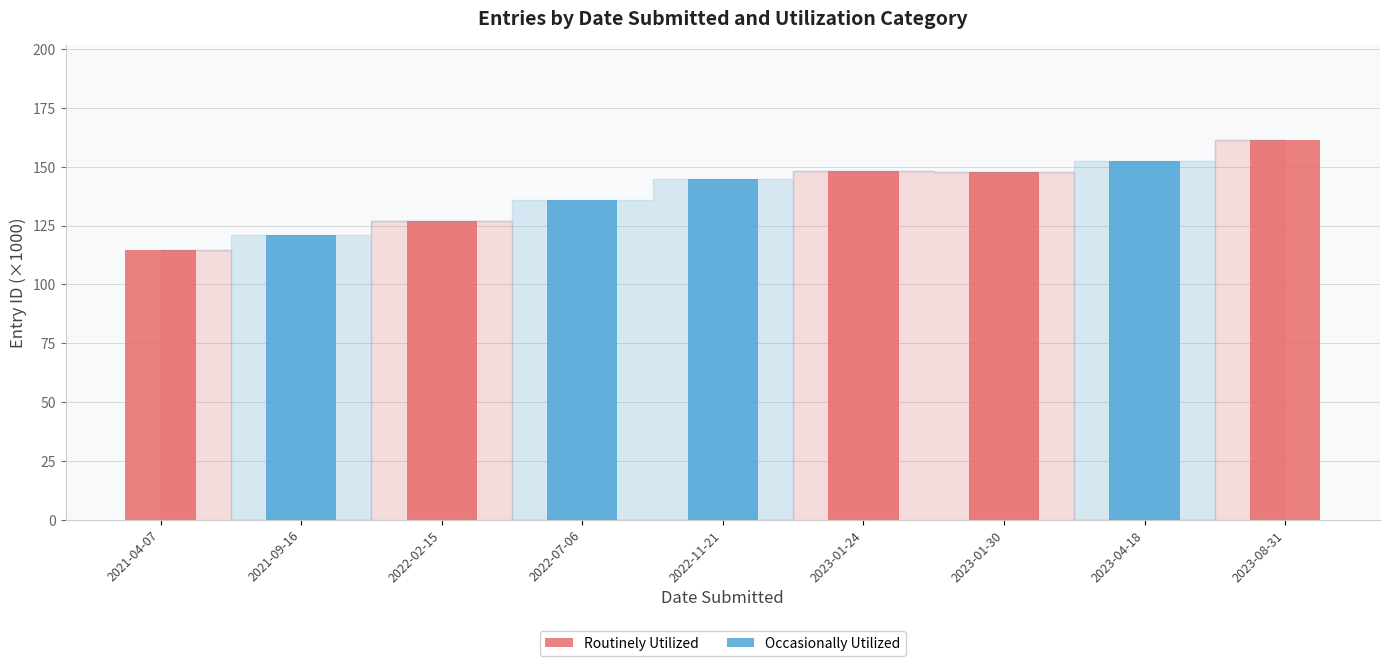

What is the sum of all Routinely Utilized values?

699.2